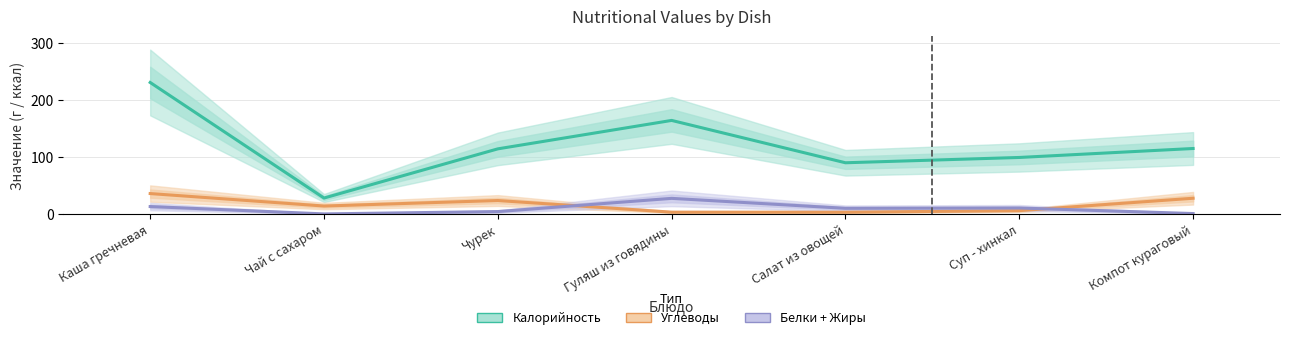

The Калорийность series shows 164.0 at Гуляш из говядины. True or false?

True